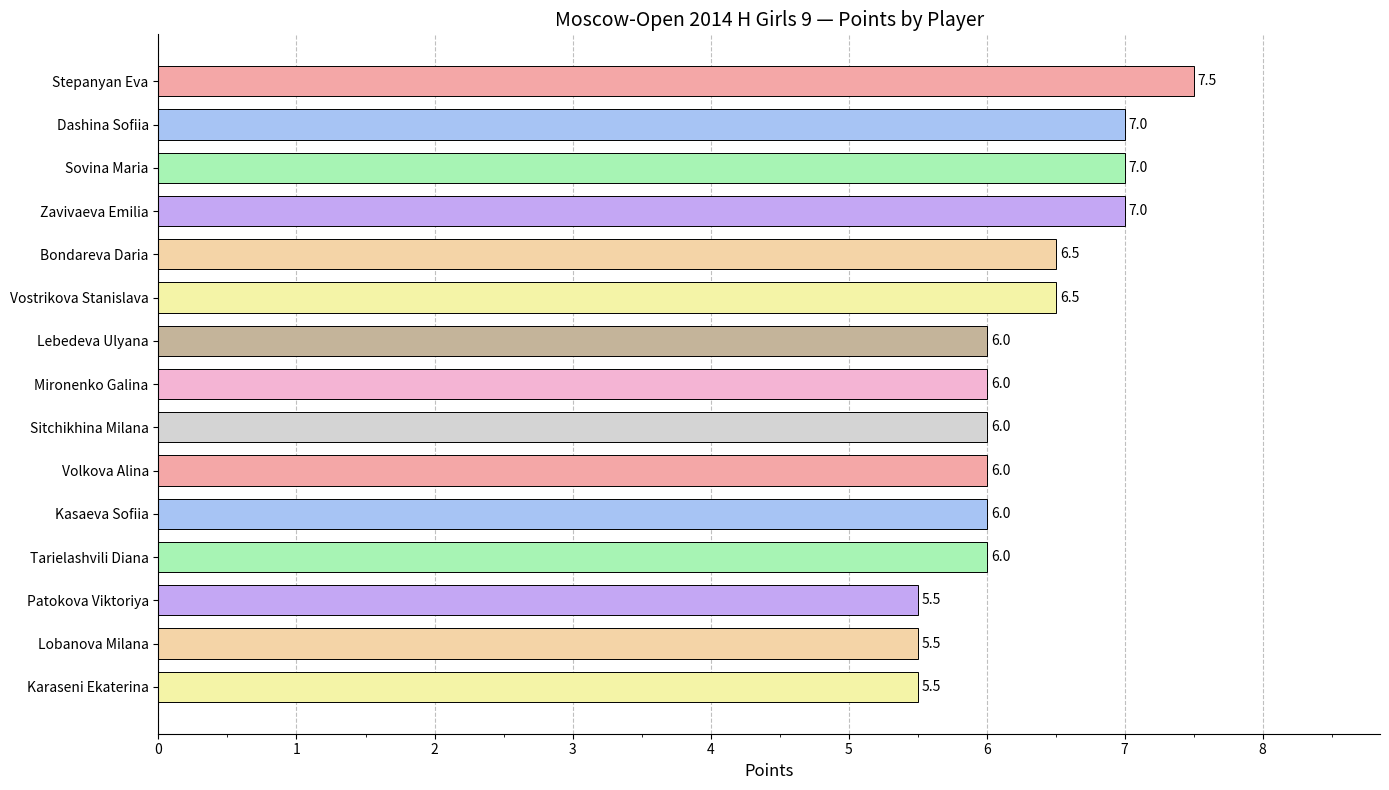

What is the label of the 15th bar from the top?

Karaseni Ekaterina